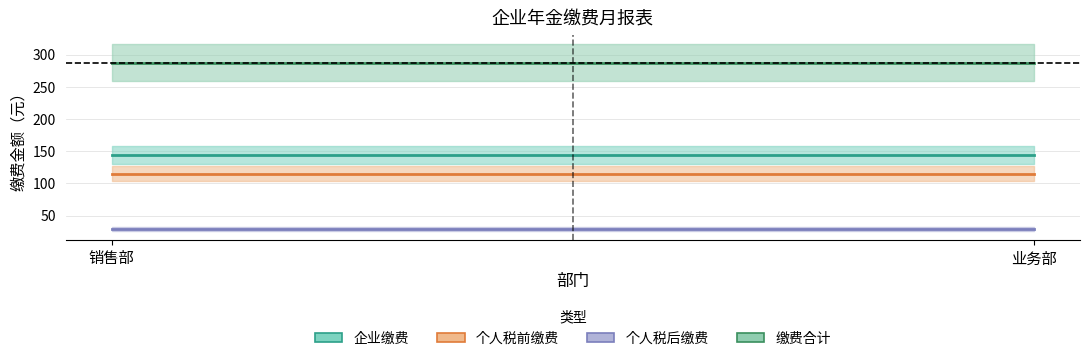

The 个人税前缴费 series shows 150.2 at 业务部. True or false?

False